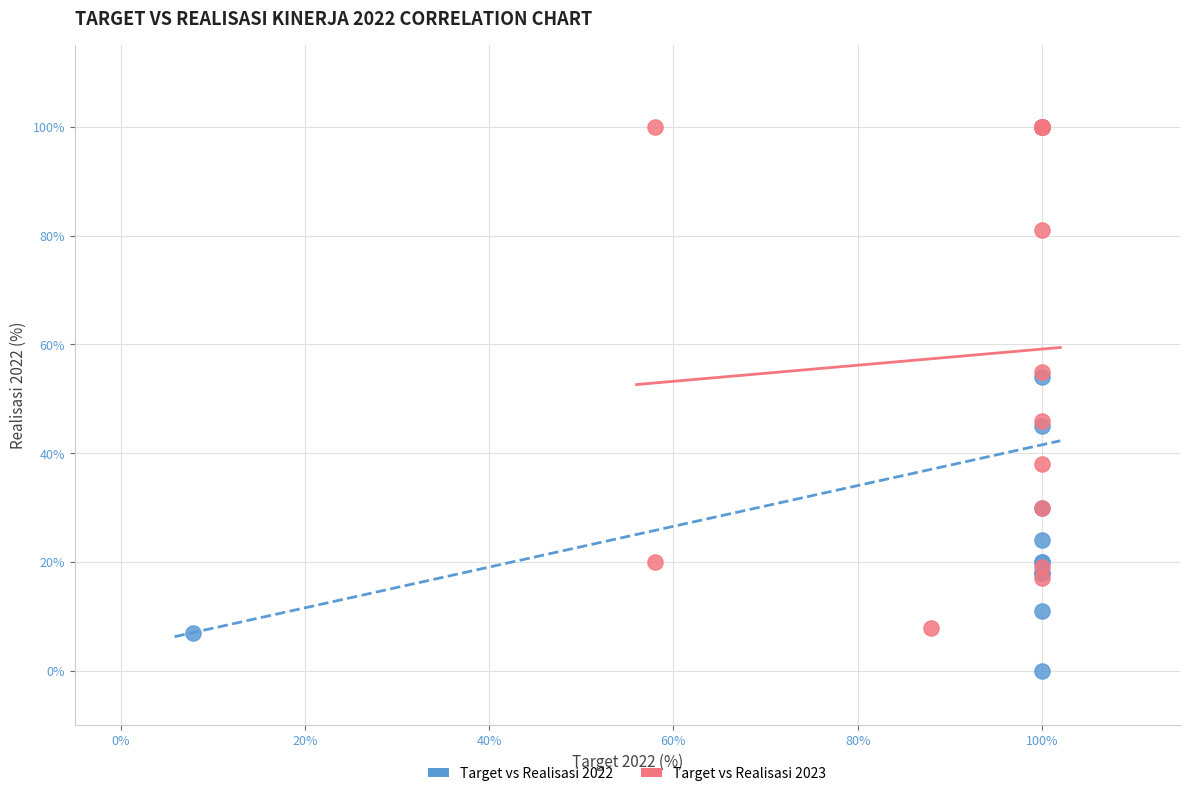

Which series reaches the minimum Y coordinate?

Target vs Realisasi 2022